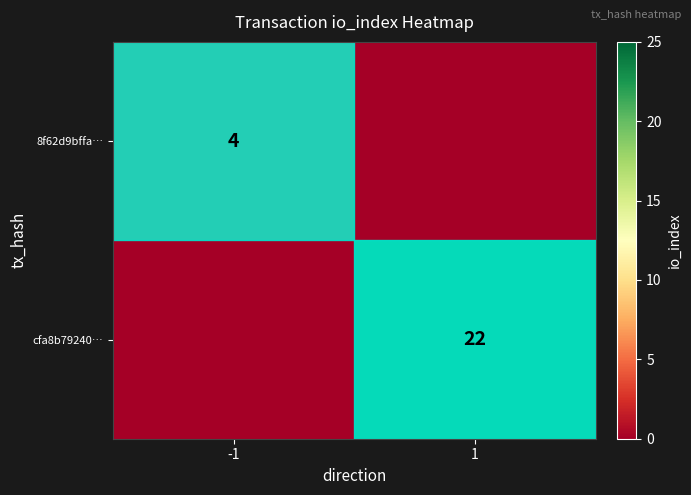

Is it true that cfa8b79240… equals 22 at 1?

True